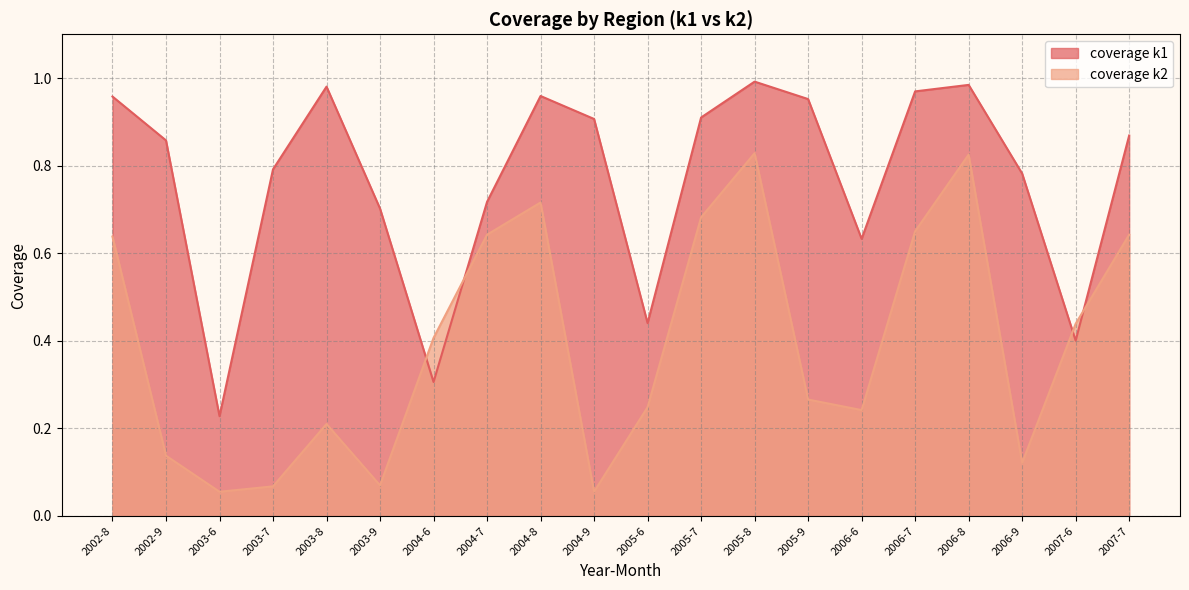

What is the value of the coverage k2 point at the 4th from the left?

0.1